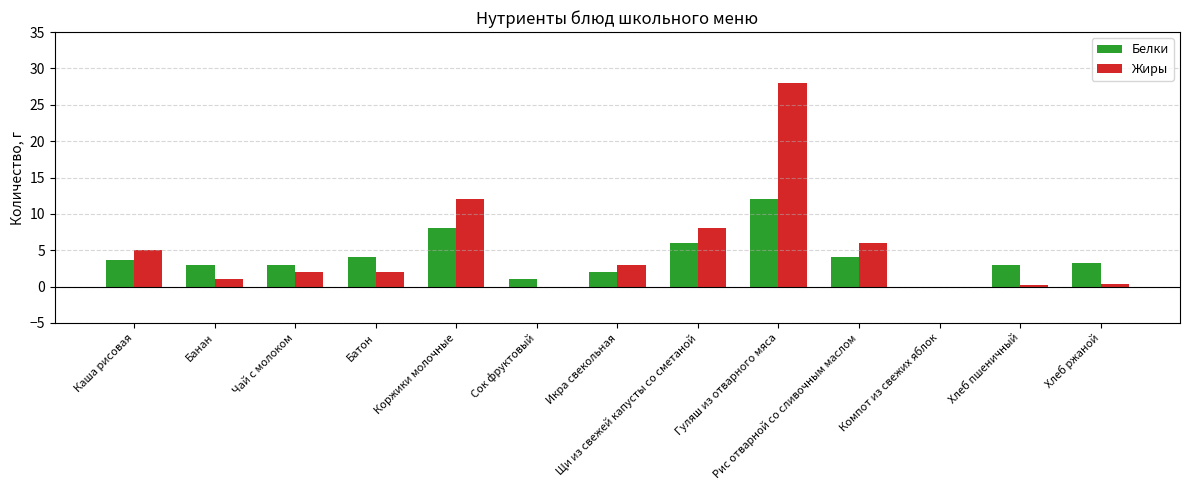

The value of Жиры at Гуляш из отварного мяса is 28.0. True or false?

True